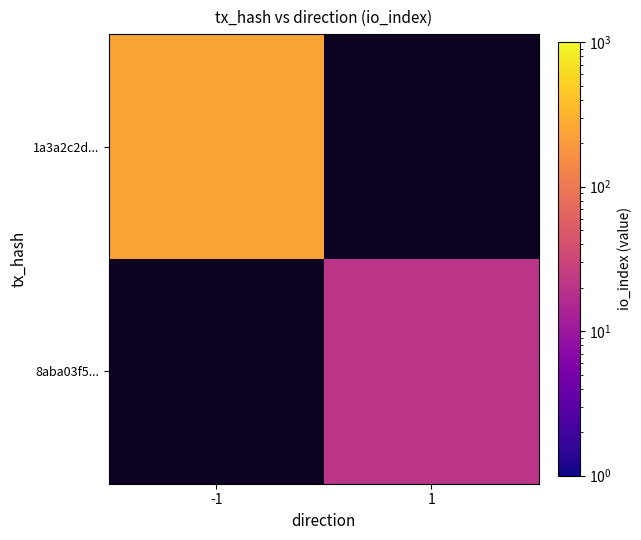

True or false: 8aba03f5... has a value of 20.0 at 1.

True